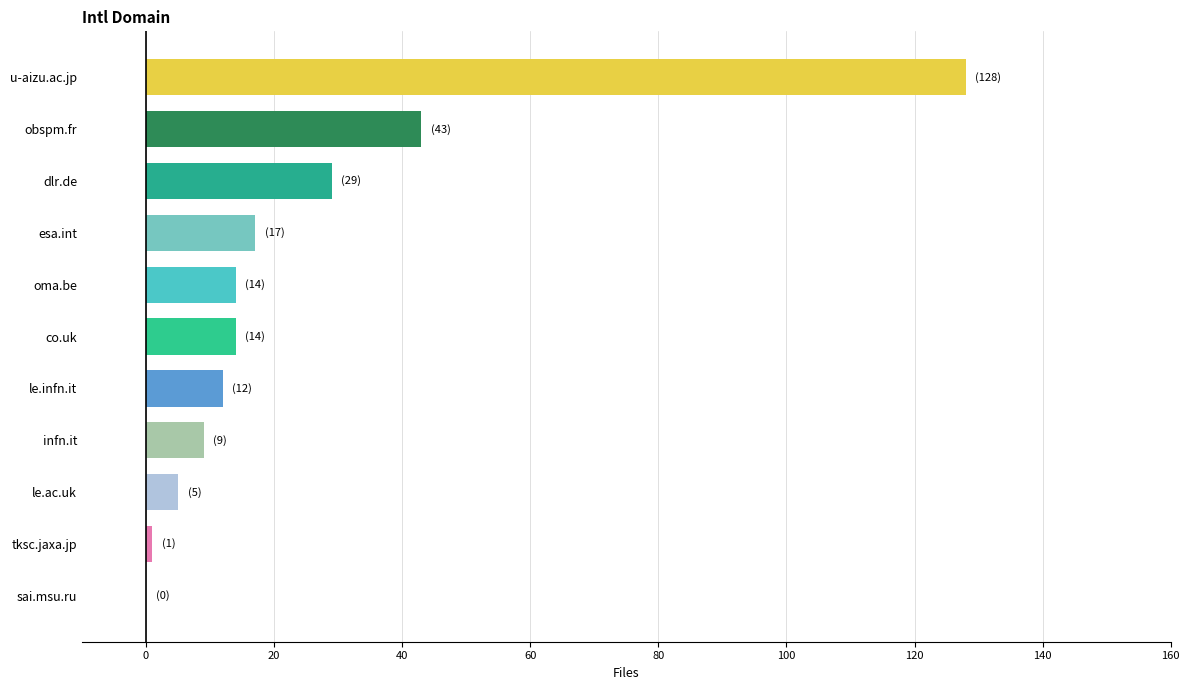

What is the maximum value shown in the chart?

128